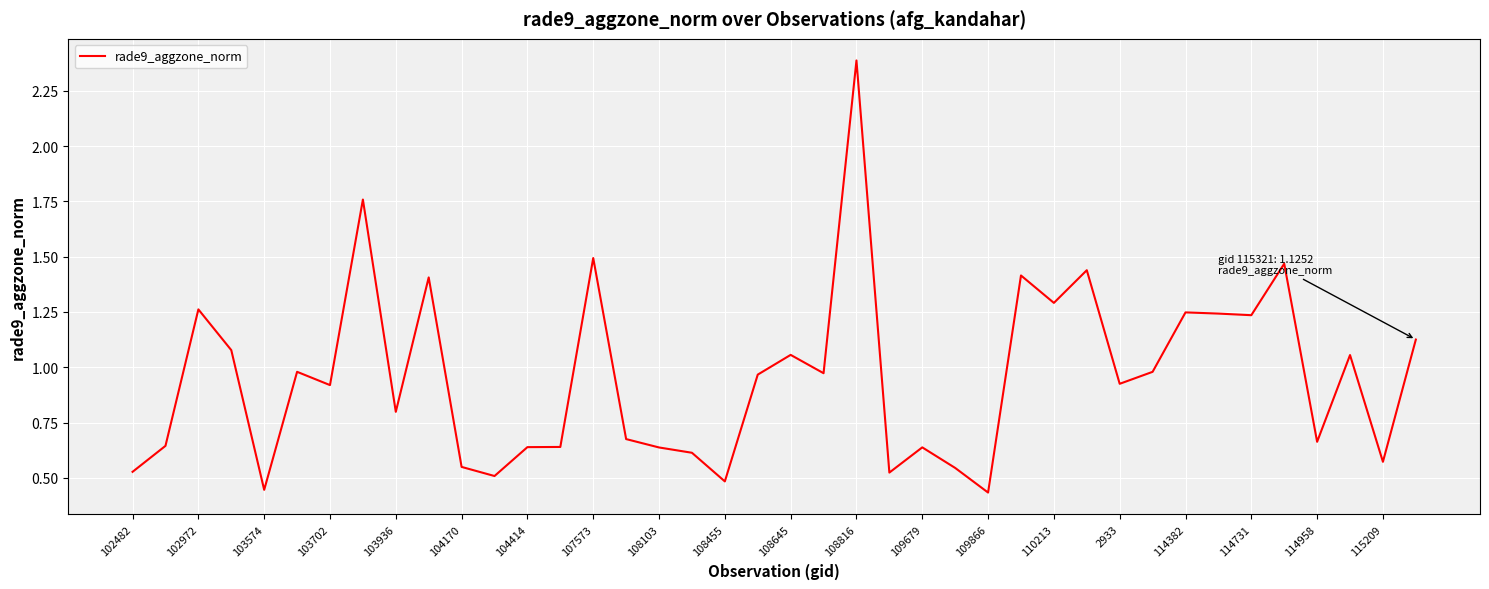

What is the difference between the maximum and minimum values?

2.0